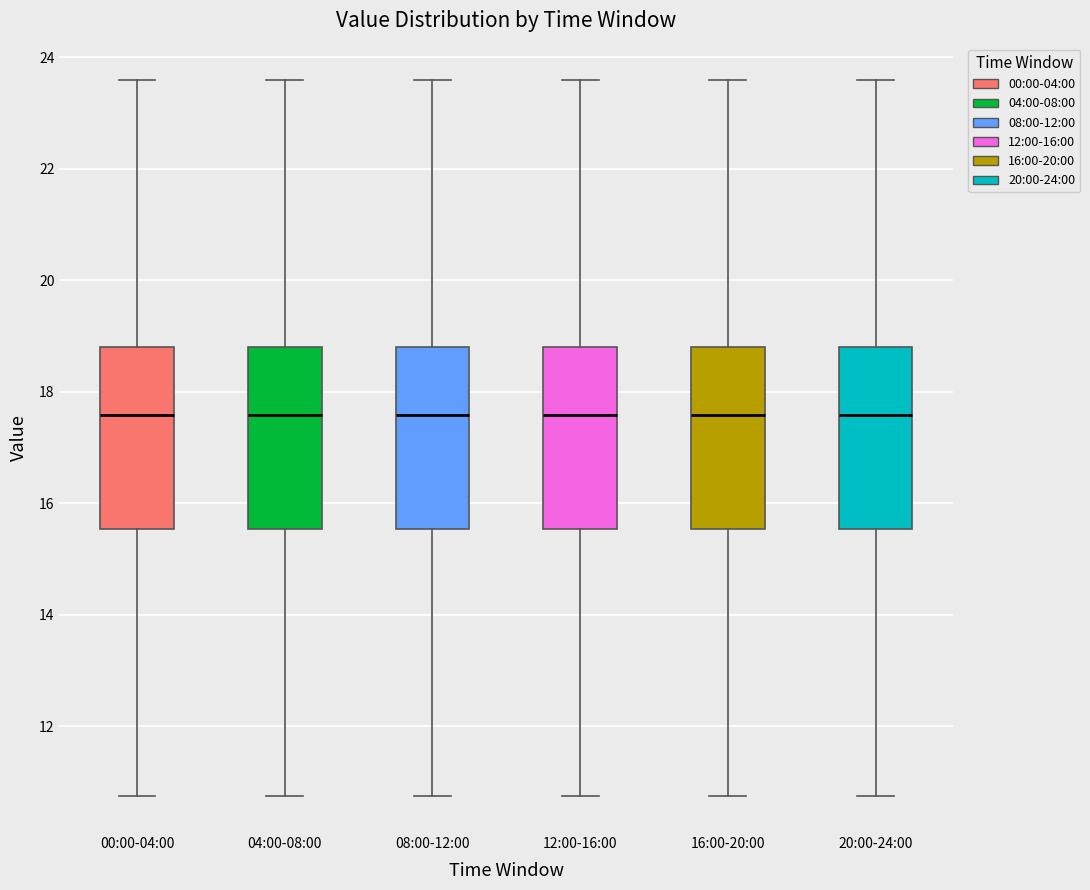

Reading left to right, transcribe this box plot: for each box, give where its median line is, the range the box spans, and where its two whiskers end, as read against the y-axis. The values are not printed on the chart, so give them approximately, as read against the axis.

00:00-04:00: median 17.6, box 15.6 to 18.8, whiskers 10.8 to 23.6
04:00-08:00: median 17.6, box 15.6 to 18.8, whiskers 10.8 to 23.6
08:00-12:00: median 17.6, box 15.6 to 18.8, whiskers 10.8 to 23.6
12:00-16:00: median 17.6, box 15.6 to 18.8, whiskers 10.8 to 23.6
16:00-20:00: median 17.6, box 15.6 to 18.8, whiskers 10.8 to 23.6
20:00-24:00: median 17.6, box 15.6 to 18.8, whiskers 10.8 to 23.6